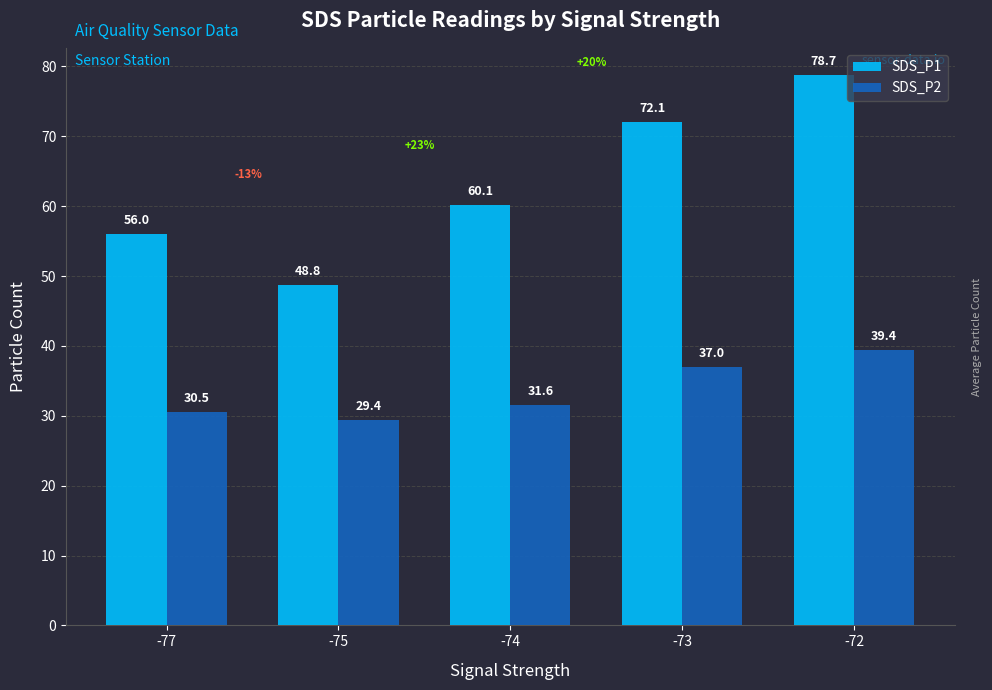

List the labels in order of SDS_P1 value, smallest first.

-75, -77, -74, -73, -72